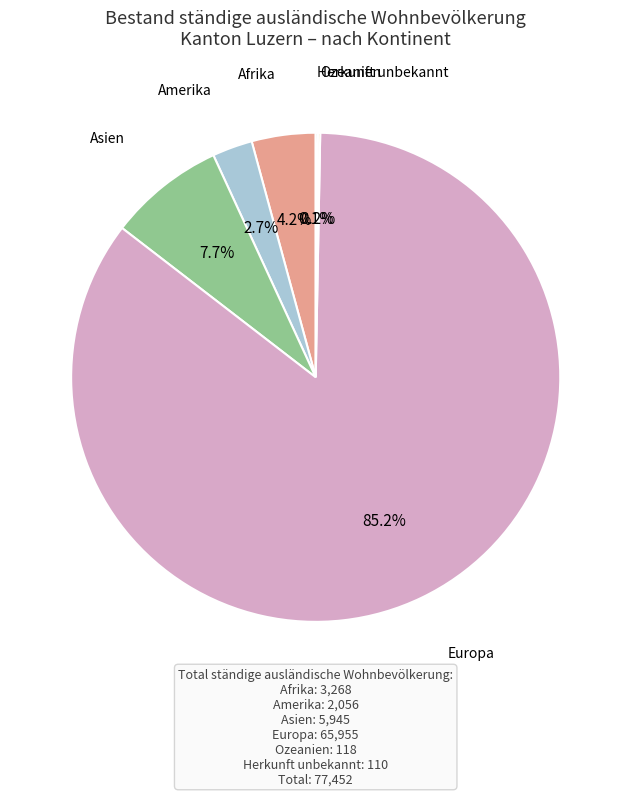

Does Europa represent more than half of the total?

Yes